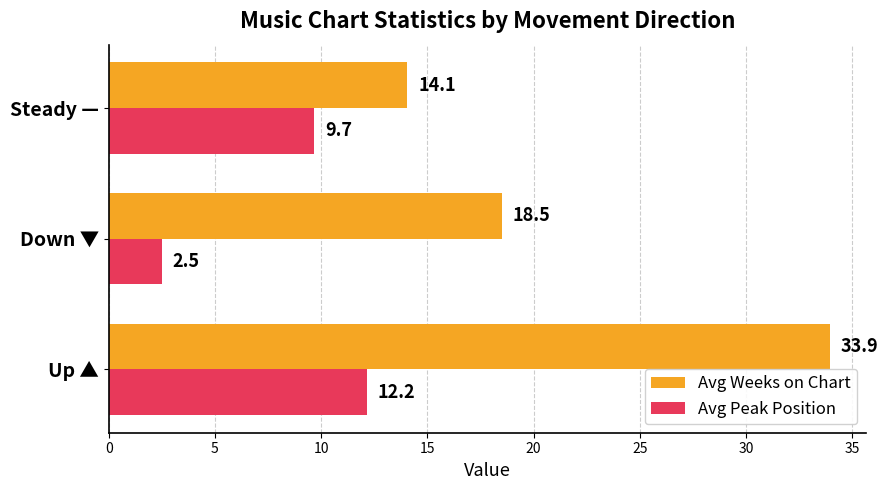

What is the spread (max minus min) of values at Down ▼?

16.0